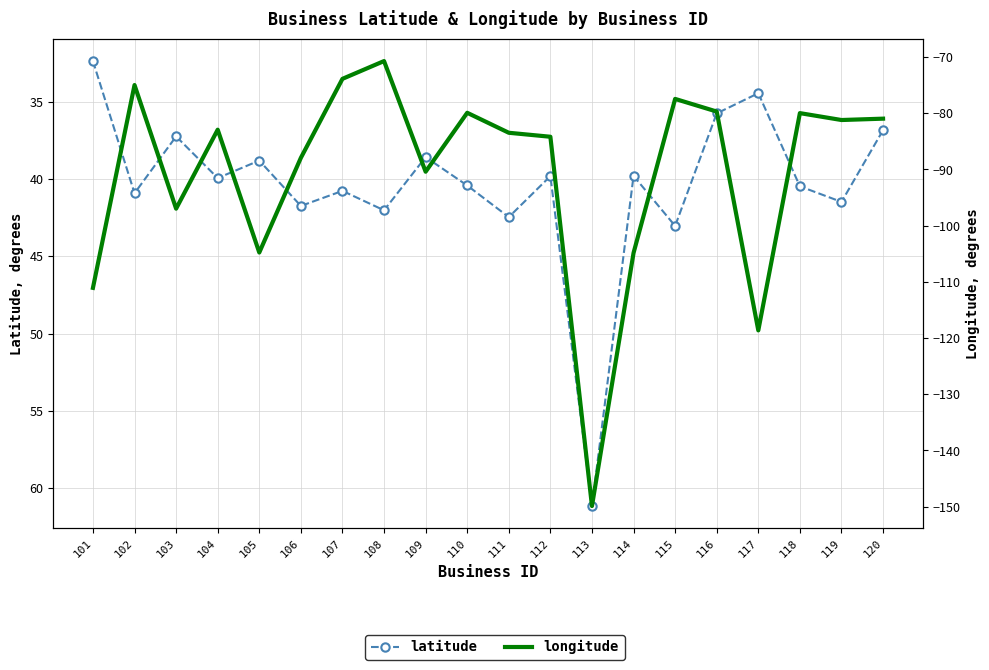

Is the value of latitude at 115 greater than the value of longitude at 113?

Yes